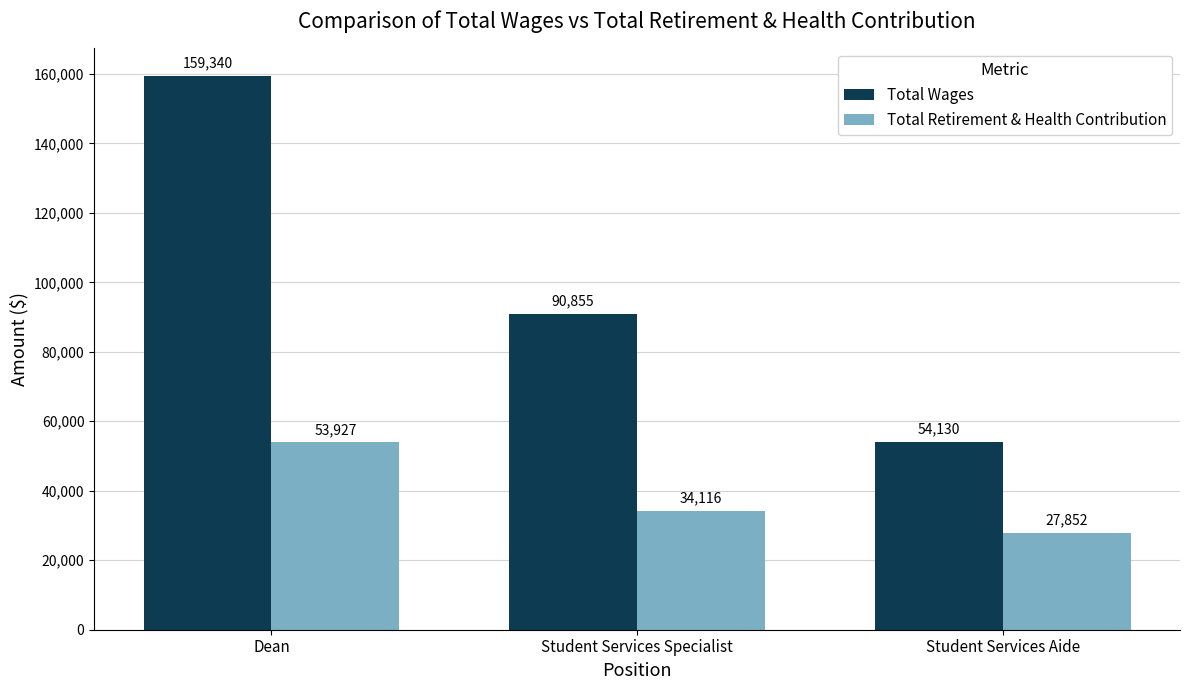

What is the value of the Total Retirement & Health Contribution bar at the 2nd from the left?

34116